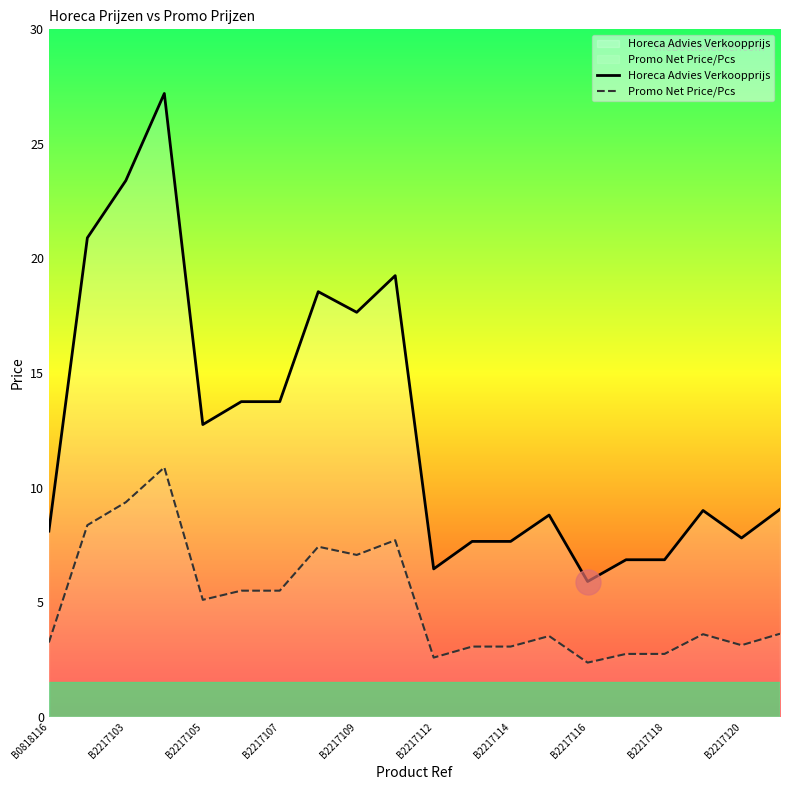

Rank the series by their maximum value, from highest to lowest.

Horeca Advies Verkoopprijs, Promo Net Price/Pcs